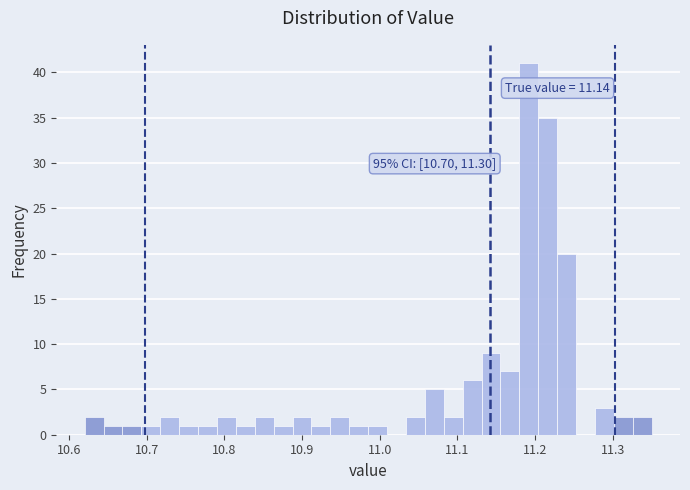

Read against the x-axis, roughly where is the centre of the tallest bar?

11.19